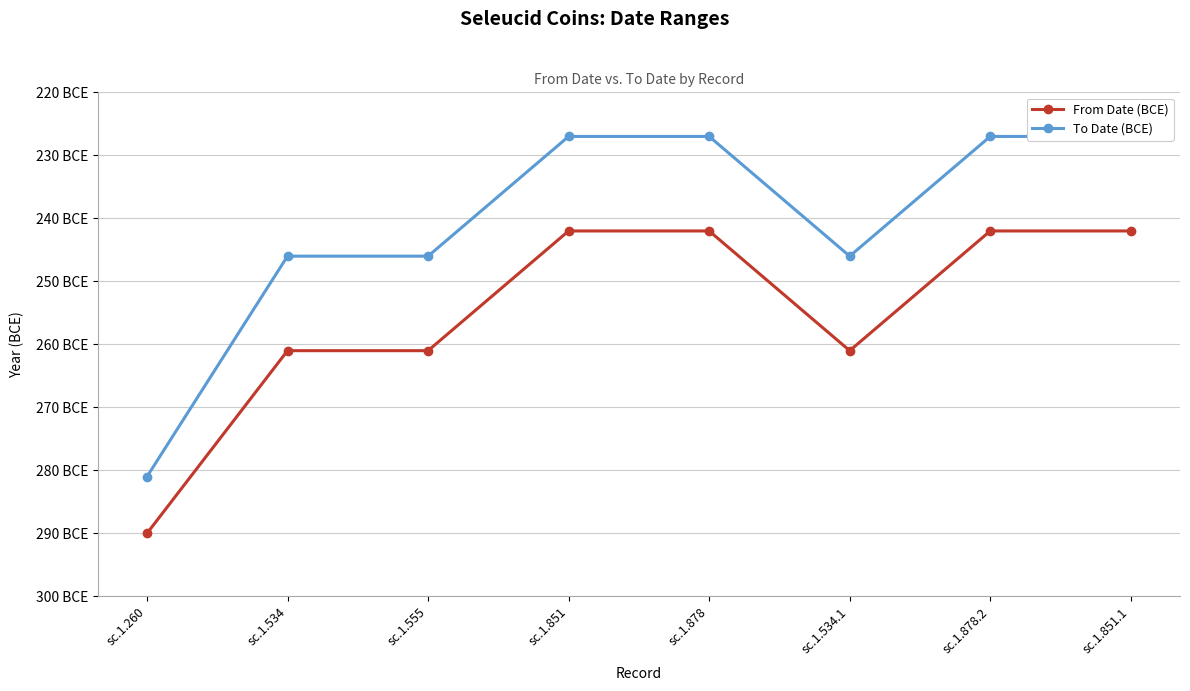

Is it true that From Date (BCE) equals -261 at sc.1.555?

True